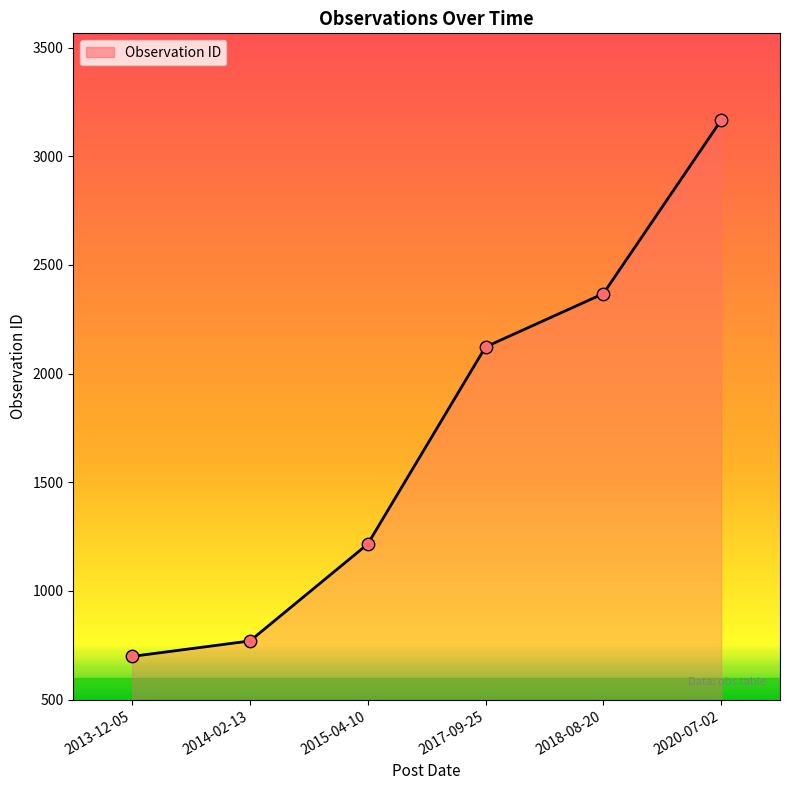

Which has a higher value, 2015-04-10 or 2013-12-05?

2015-04-10